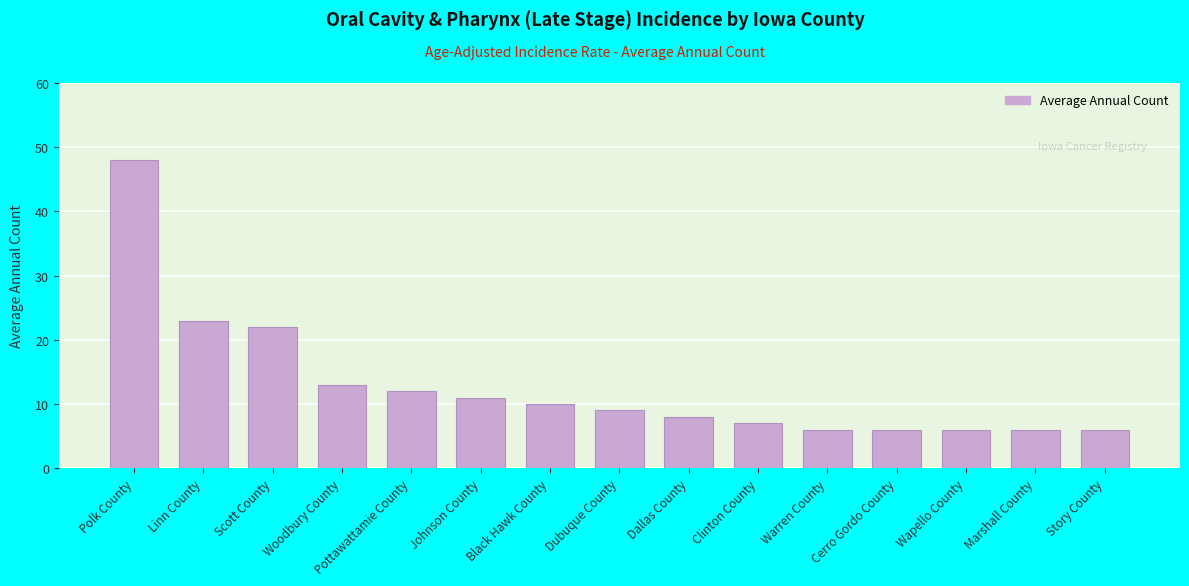

What is the label of the 14th bar from the left?

Marshall County